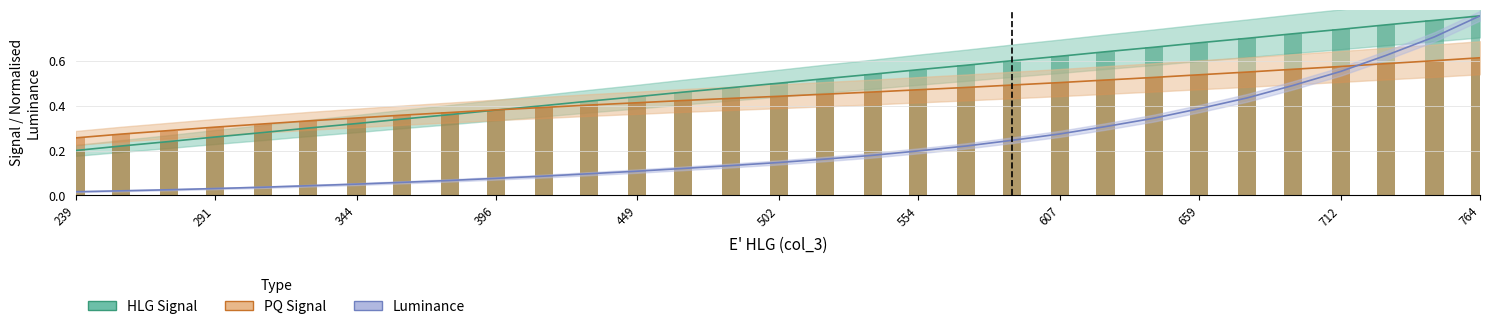

Rank the categories by Luminance value from lowest to highest.

239, 256, 274, 291, 309, 326, 344, 361, 379, 396, 414, 431, 449, 466, 484, 502, 519, 537, 554, 572, 589, 607, 624, 642, 659, 677, 694, 712, 729, 747, 764